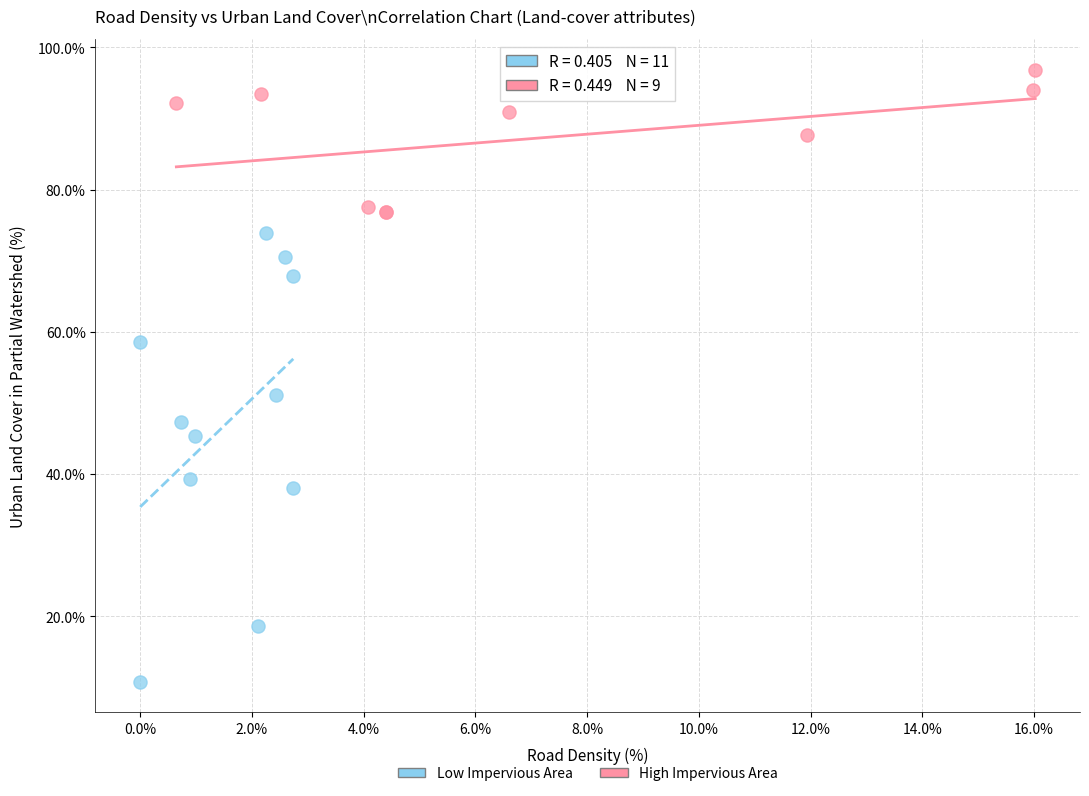

Which series has the widest spread of Y values?

Low Impervious Area